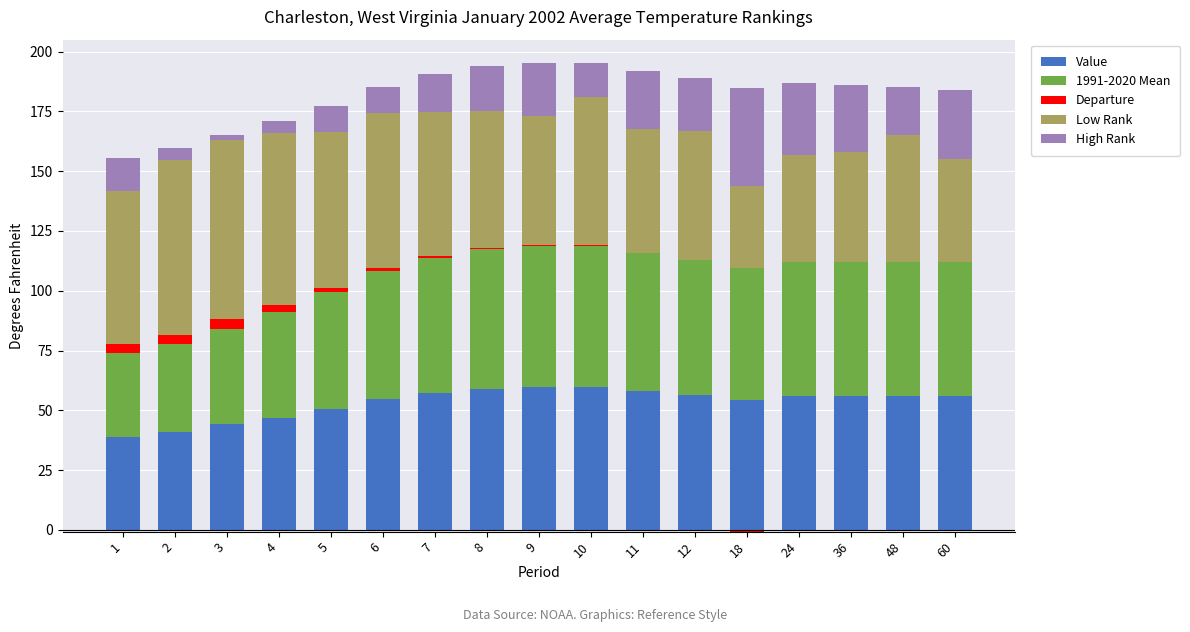

Reading left to right, list all the values displayed in this chart.

Value: 1=38.8	2=40.8	3=44.1	4=47.0	5=50.6	6=54.7	7=57.3	8=59.0	9=59.6	10=59.6	11=57.9	12=56.5	18=54.5	24=55.8	36=55.9	48=56.1	60=55.9
1991-2020 Mean: 1=35.1	2=37.0	3=40.1	4=44.3	5=49.1	6=53.4	7=56.5	8=58.5	9=59.2	10=59.0	11=57.8	12=56.2	18=55.2	24=56.1	36=56.1	48=56.0	60=56.0
Departure: 1=3.7	2=3.8	3=4.0	4=2.7	5=1.5	6=1.3	7=0.8	8=0.5	9=0.4	10=0.6	11=0.1	12=0.3	18=0.0	24=0.0	36=0.0	48=0.1	60=0.0
Low Rank: 1=64.0	2=73.0	3=75.0	4=72.0	5=65.0	6=65.0	7=60.0	8=57.0	9=54.0	10=62.0	11=52.0	12=54.0	18=34.0	24=45.0	36=46.0	48=53.0	60=43.0
High Rank: 1=14.0	2=5.0	3=2.0	4=5.0	5=11.0	6=11.0	7=16.0	8=19.0	9=22.0	10=14.0	11=24.0	12=22.0	18=41.0	24=30.0	36=28.0	48=20.0	60=29.0